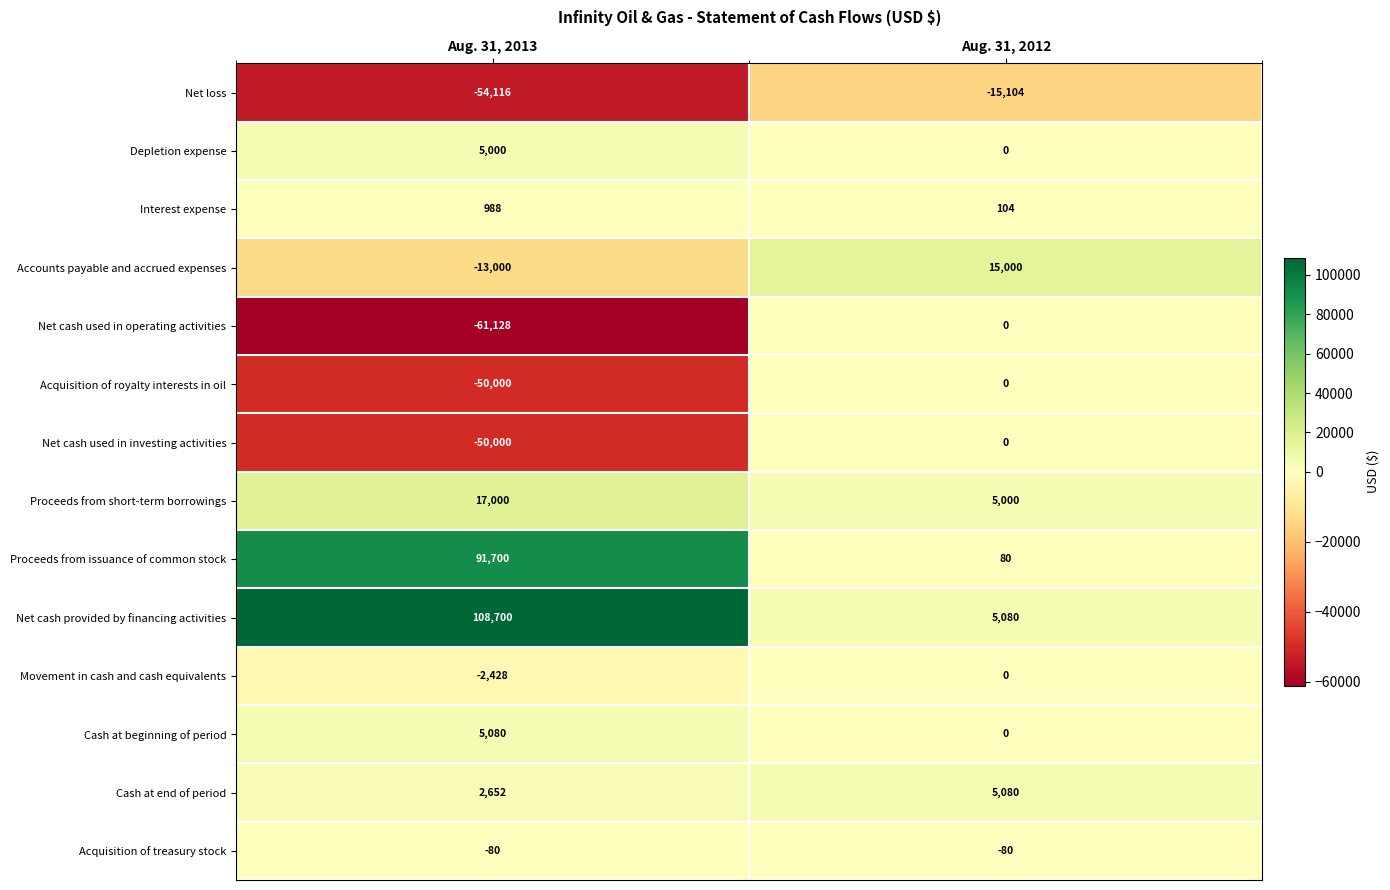

Between Aug. 31, 2013 and Aug. 31, 2012, which series saw the biggest shift?

Net cash provided by financing activities